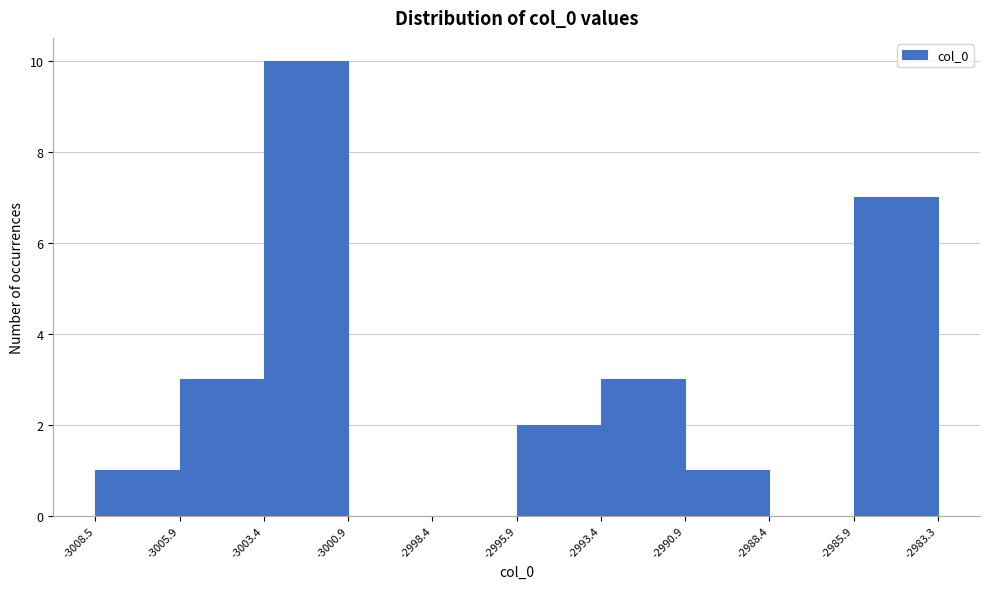

Reading left to right, transcribe this chart: for each bar, give the range it covers on the x-axis and its height. The values are not printed on the chart, so give them approximately, as read against the axis.

-3008.5 to -3005.9: 1
-3005.9 to -3003.4: 3
-3003.4 to -3000.9: 10
-3000.9 to -2998.4: 0
-2998.4 to -2995.9: 0
-2995.9 to -2993.4: 2
-2993.4 to -2990.9: 3
-2990.9 to -2988.4: 1
-2988.4 to -2985.9: 0
-2985.9 to -2983.3: 7